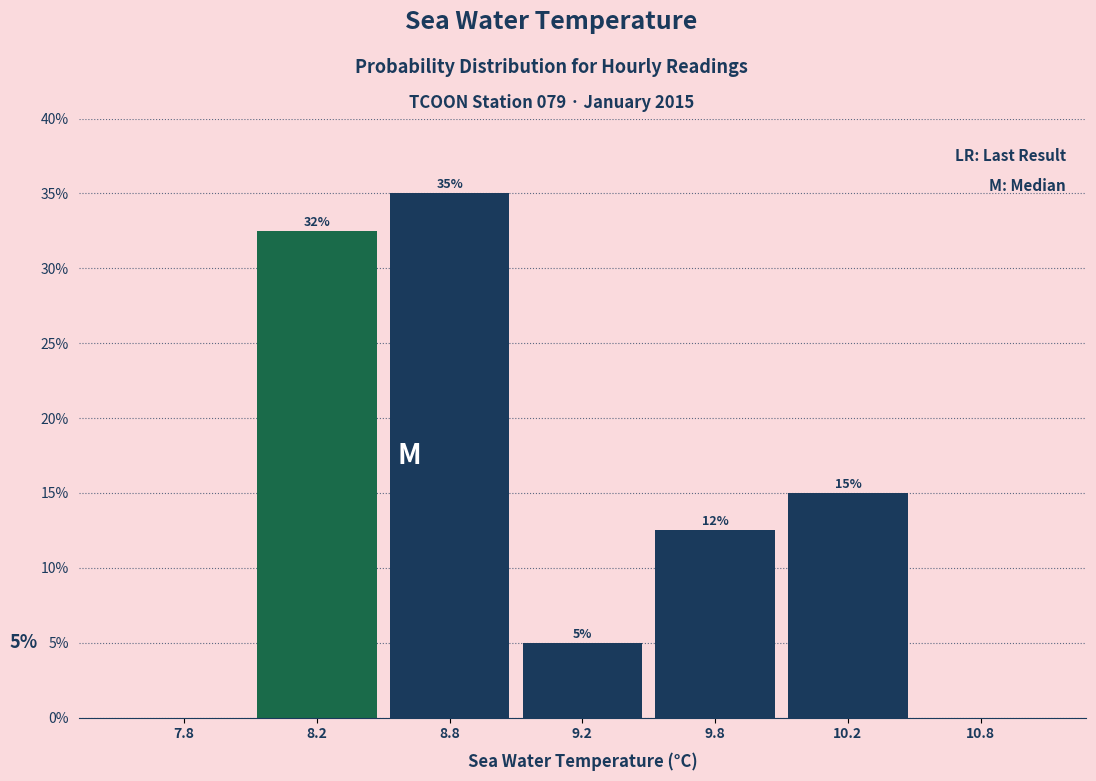

Which label corresponds to the largest value in the chart?

8.8